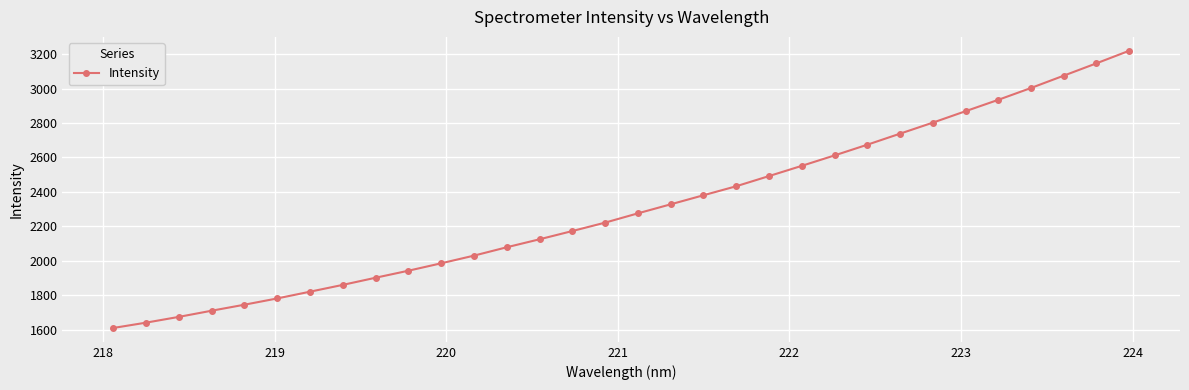

How many data points are less than 2275?

16